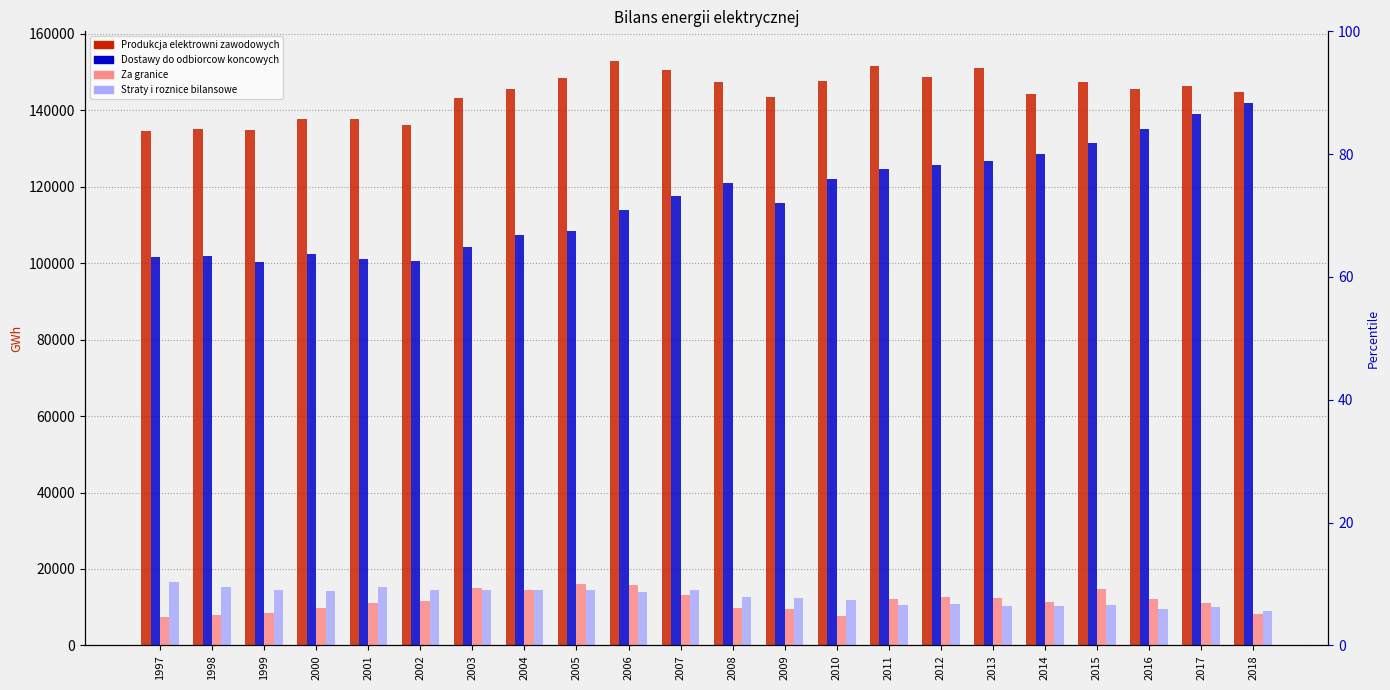

Rank the series at 2005 from lowest to highest value.

Straty i roznice bilansowe, Za granice, Dostawy do odbiorcow koncowych, Produkcja elektrowni zawodowych